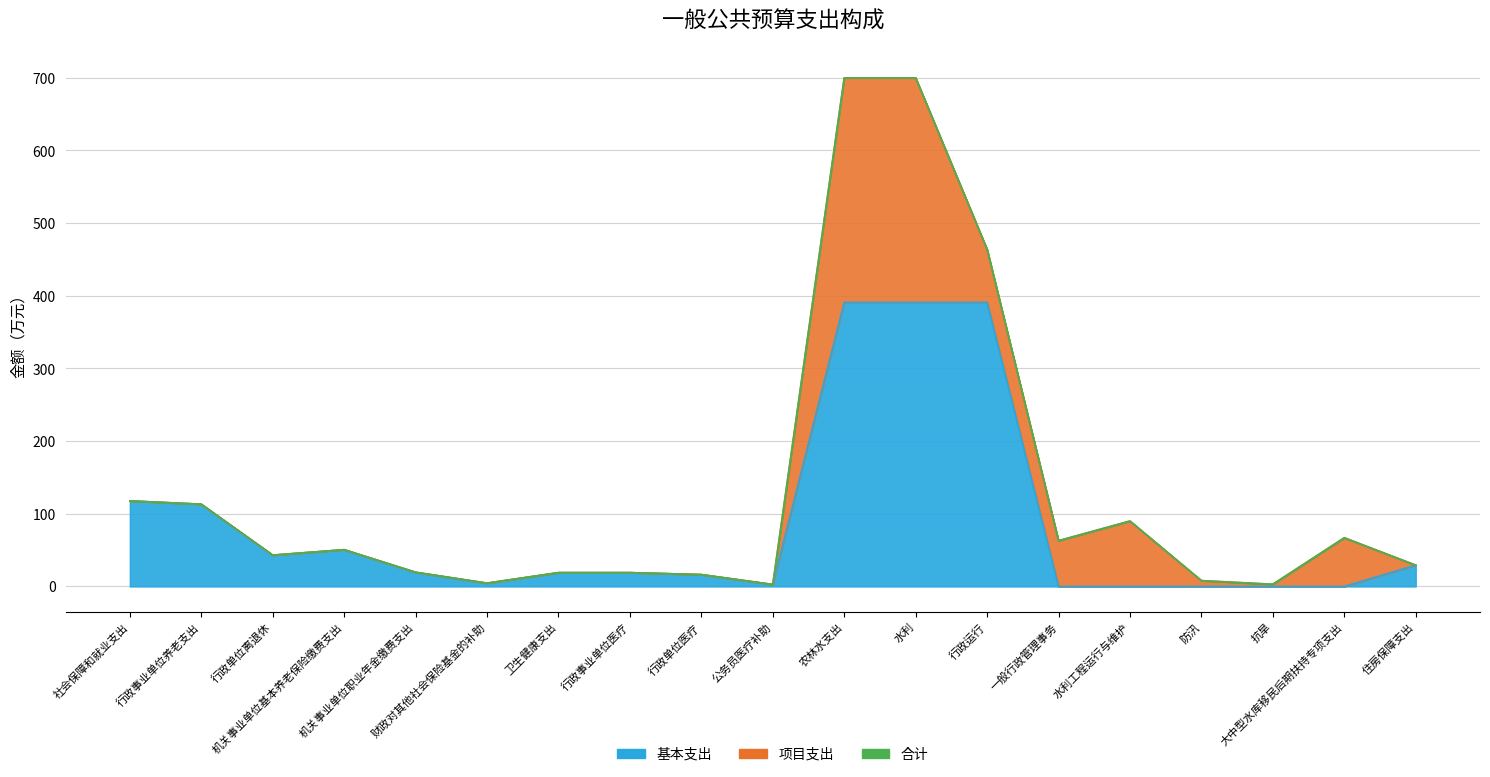

What is the maximum value shown in the chart?

699.9